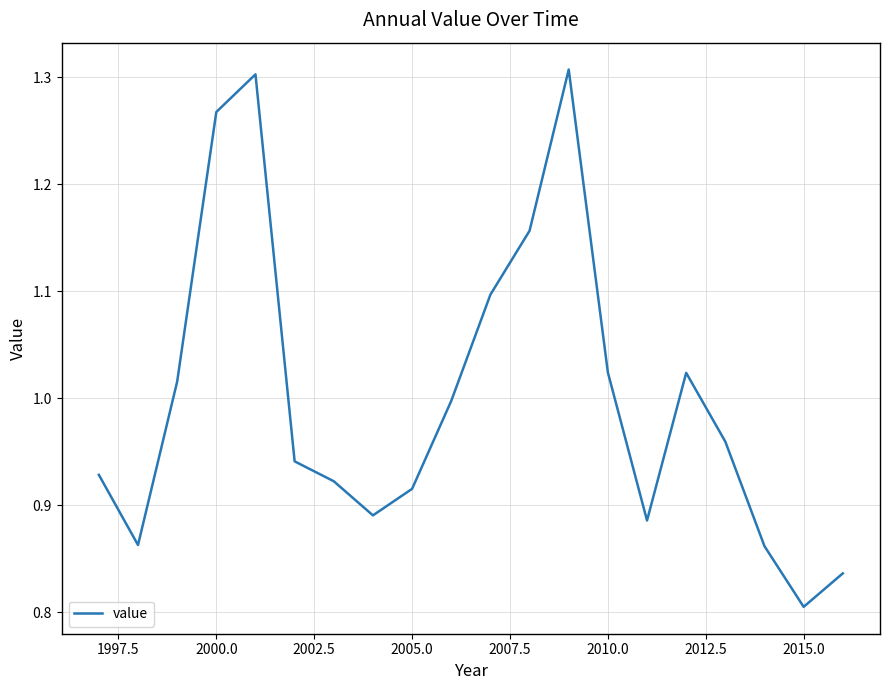

What is the difference between the maximum and minimum values?

0.5